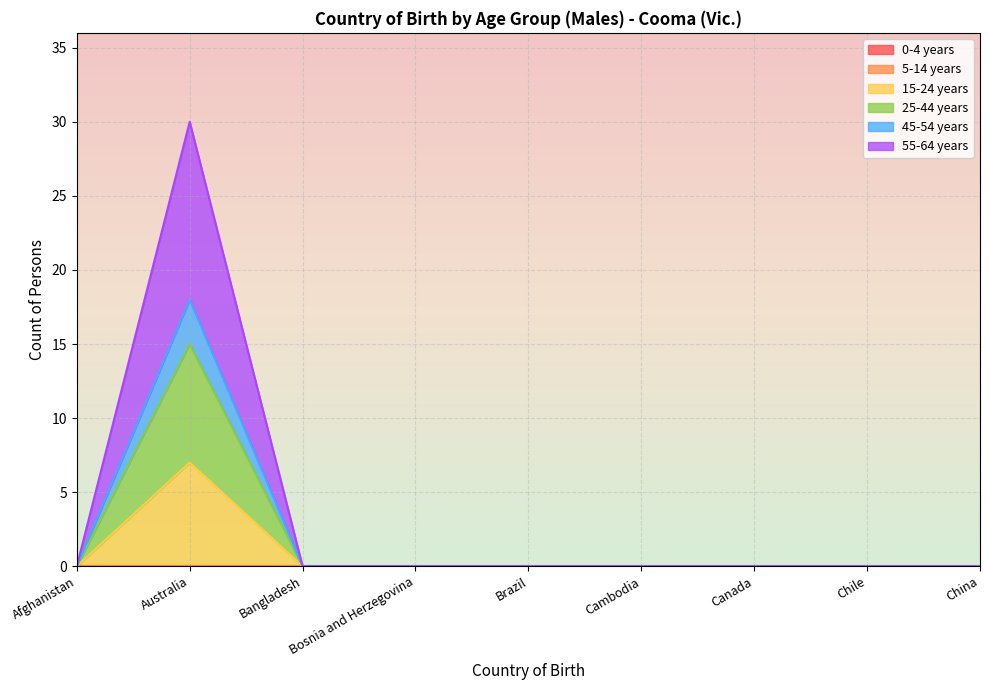

Which series has the largest range (max minus min)?

55-64 years